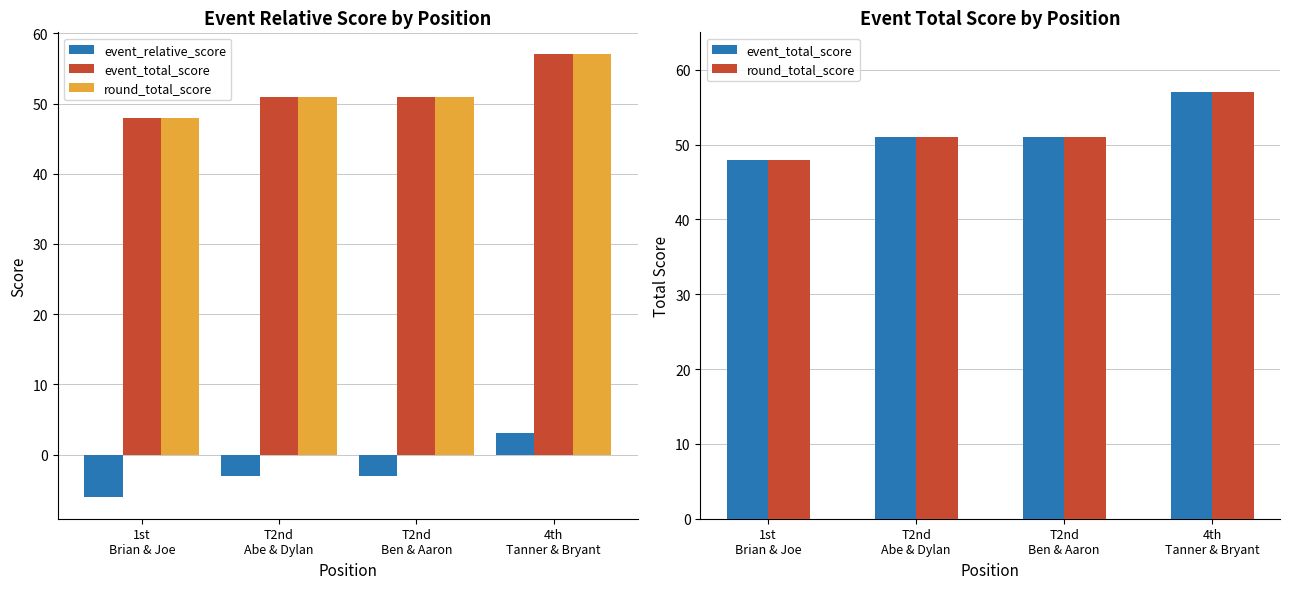

True or false: event_total_score has a value of 51 at T2nd
Abe & Dylan.

True